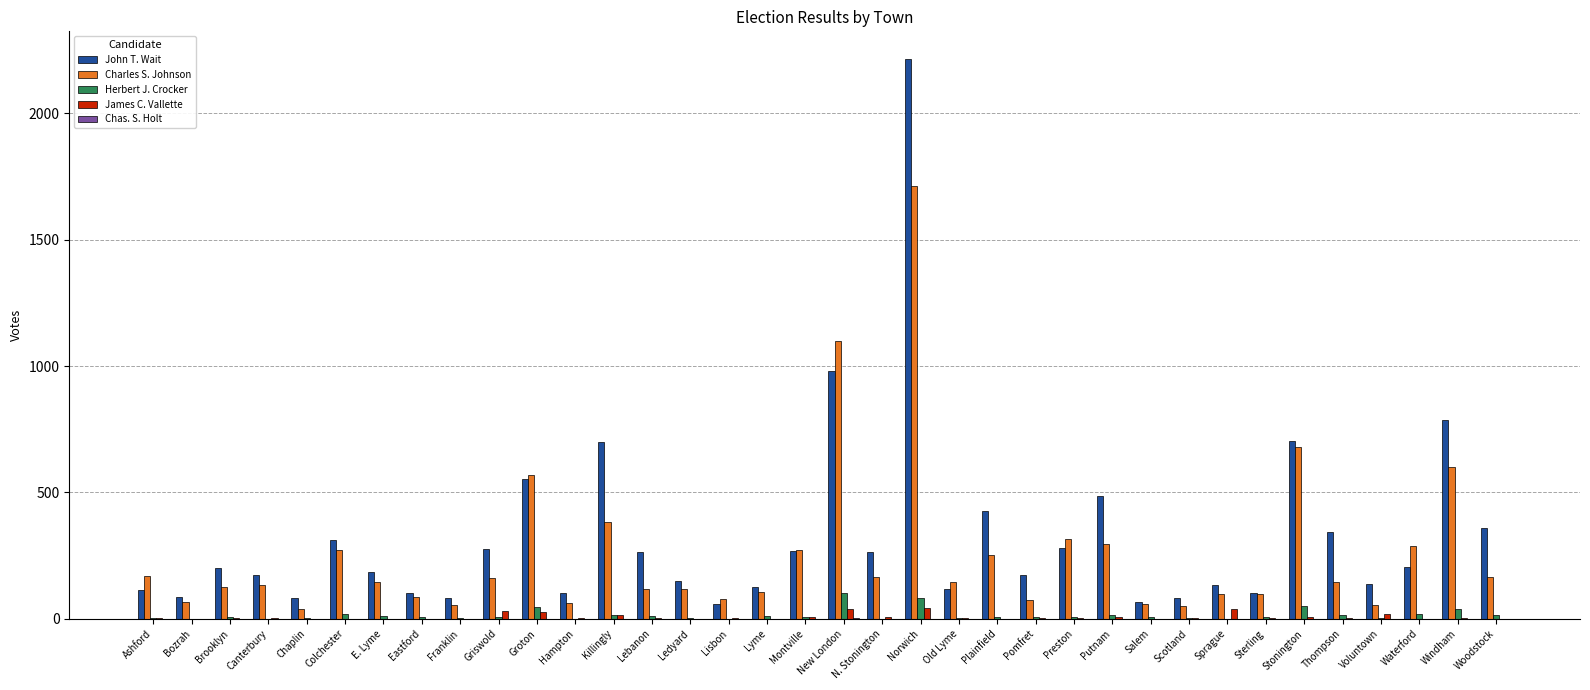

At which label does Charles S. Johnson reach its peak?

Norwich